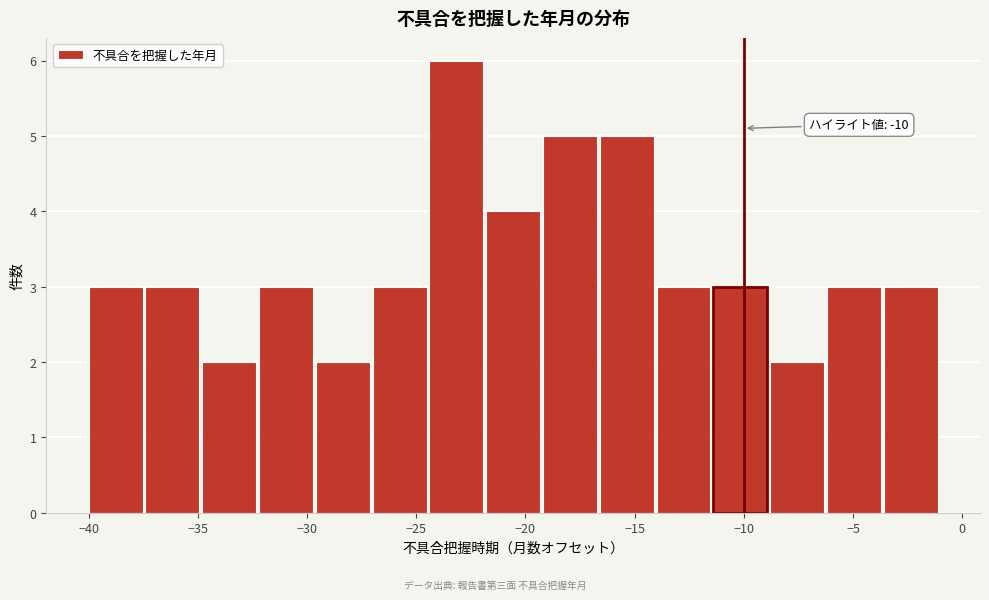

Over which range of the x-axis is the bar tallest?

-24.4 to -21.8